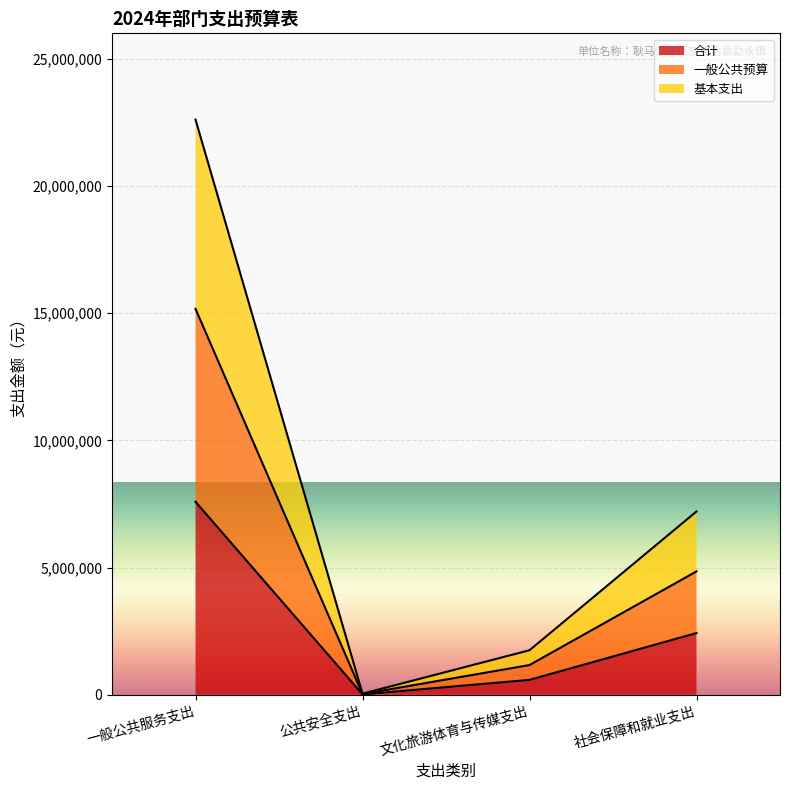

Which category has the highest value across all series?

一般公共服务支出